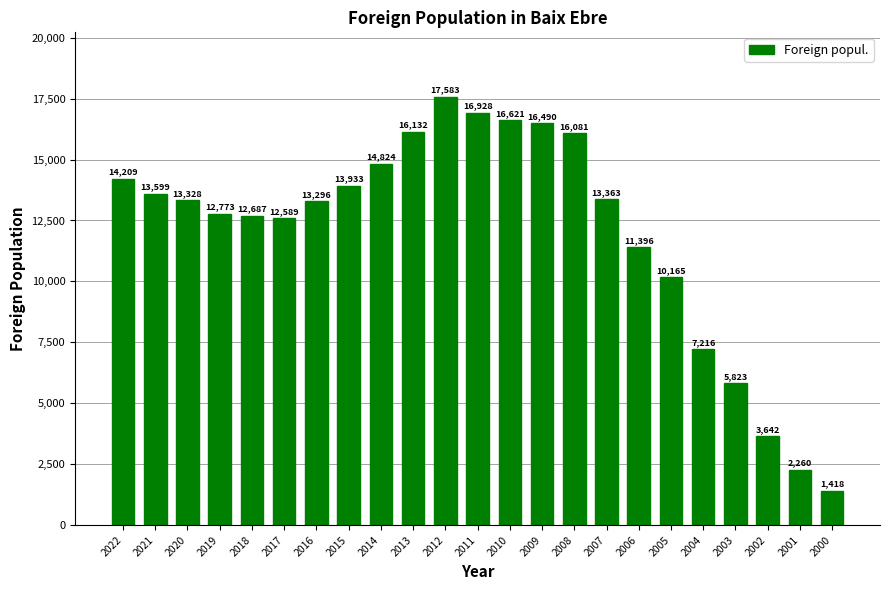

What is the maximum value shown in the chart?

17583